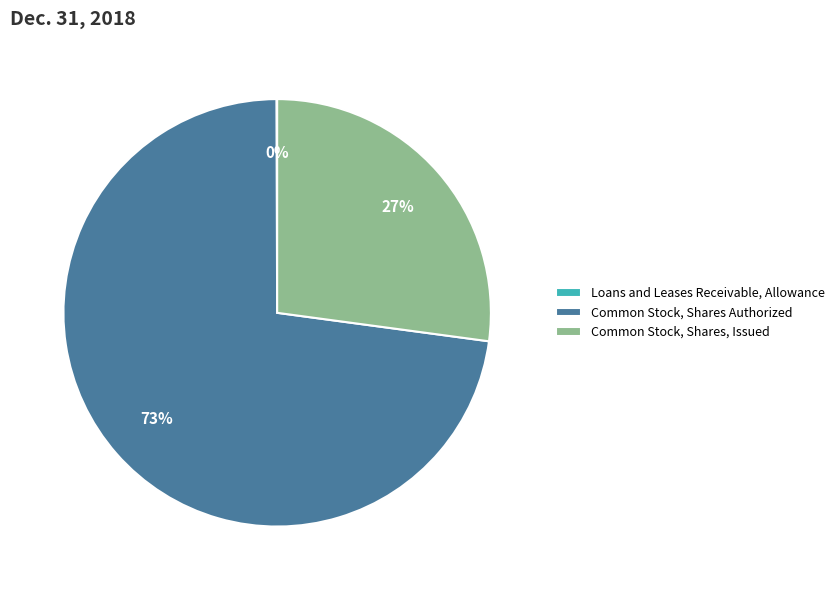

Is it true that Common Stock, Shares Authorized is 73% of the pie?

True